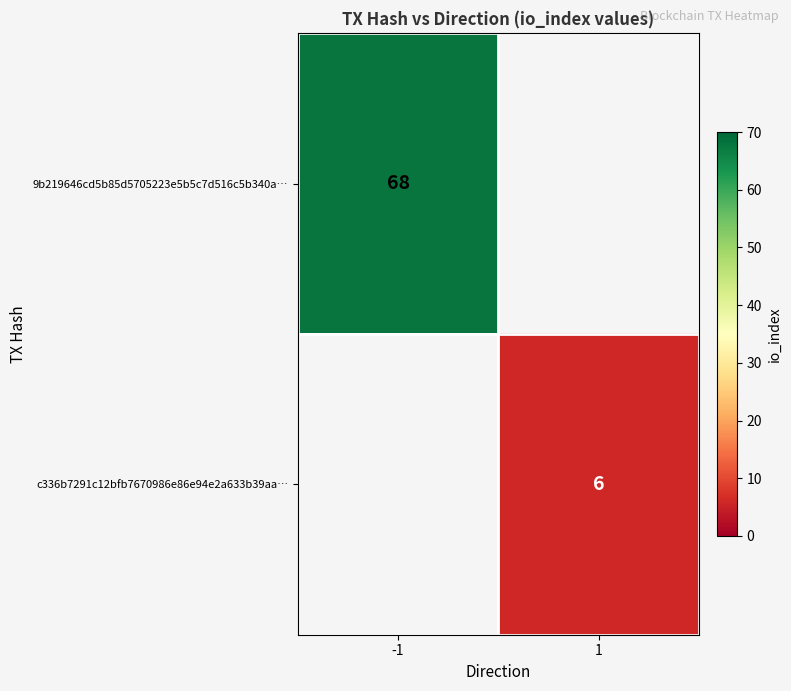

The c336b7291c12bfb7670986e86e94e2a633b39aa… series shows 10 at 1. True or false?

False